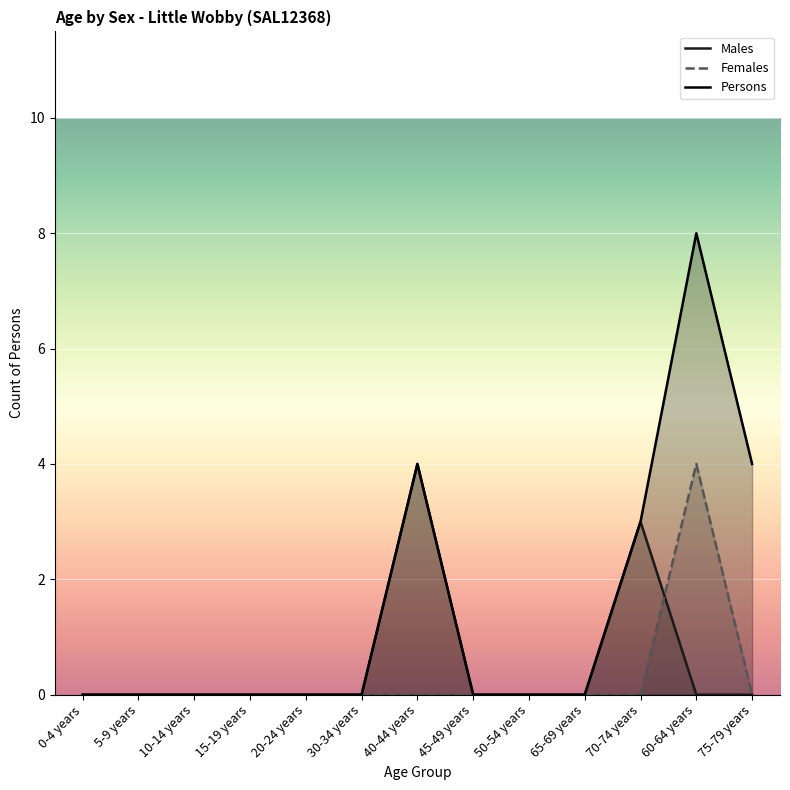

What is the maximum value for Persons?

8